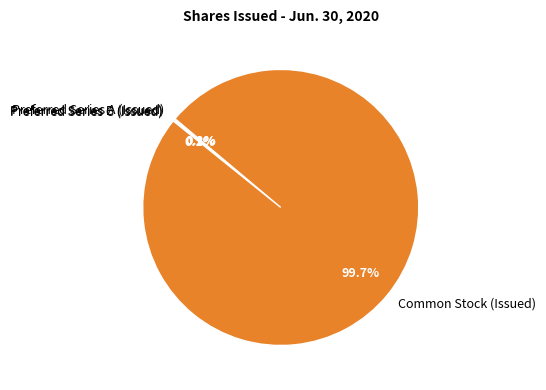

Is Common Stock (Issued) the majority of the pie?

Yes